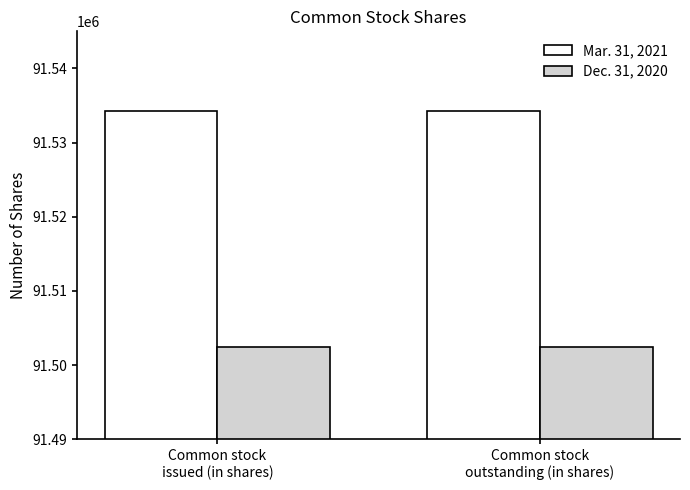

What is the approximate value of Dec. 31, 2020 at Common stock
issued (in shares)?

91502461